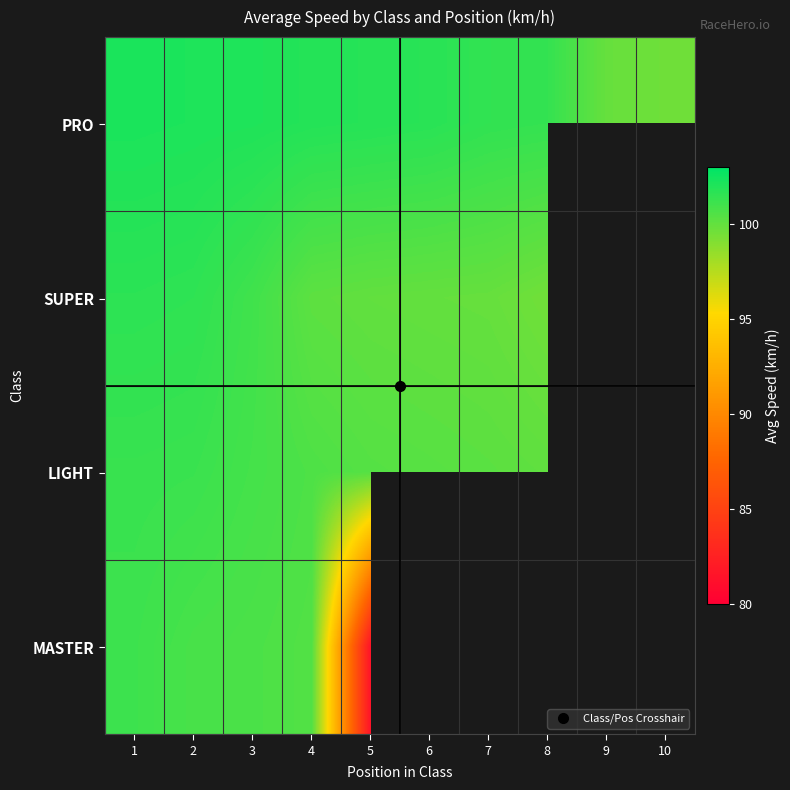

What is the greatest value displayed?

102.2